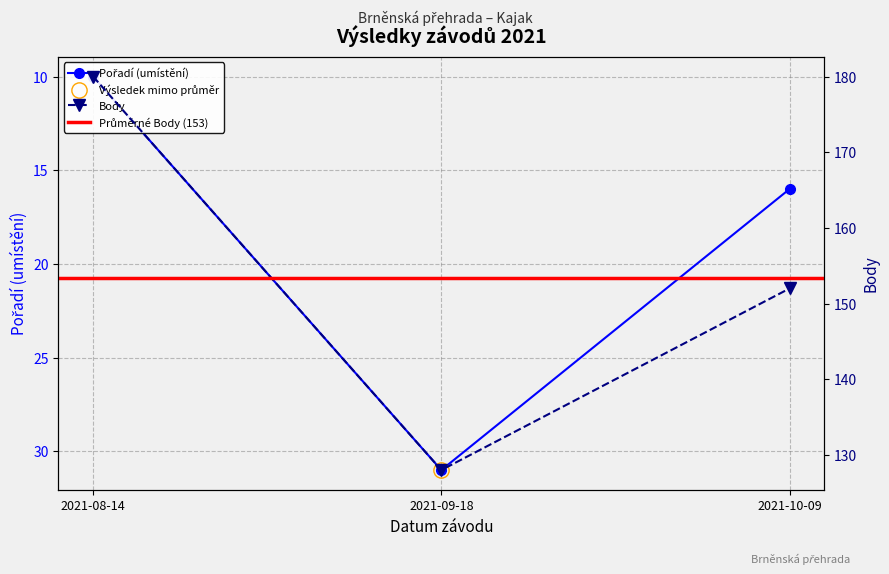

List the series in order of their overall mean, lowest first.

Pořadí, Body